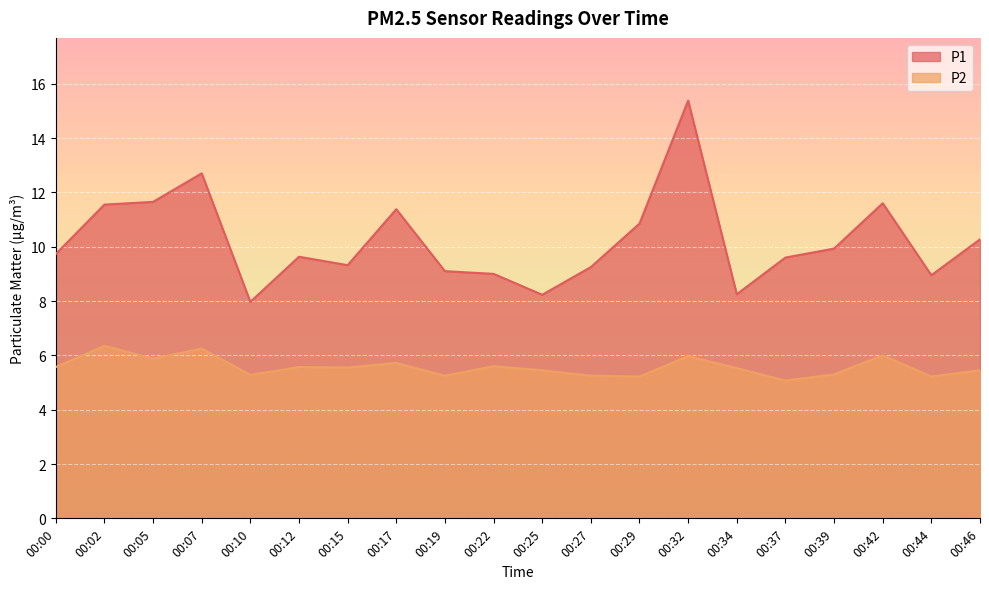

Is it true that P2 equals 2.4 at 00:17?

False